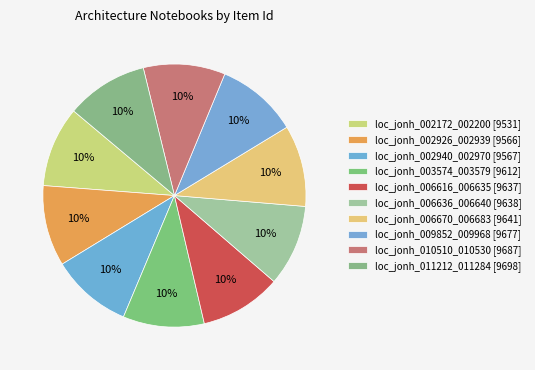

True or false: loc_jonh_002940_002970 accounts for 1% of the total.

False